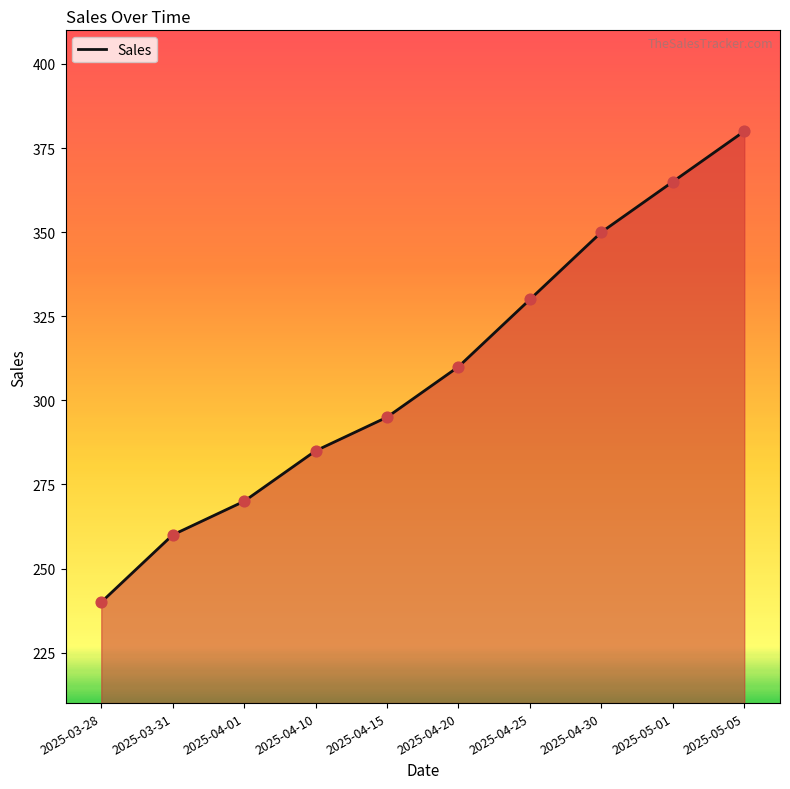

Approximately how many times larger is the value at 2025-04-25 compared to 2025-03-31?

1.3